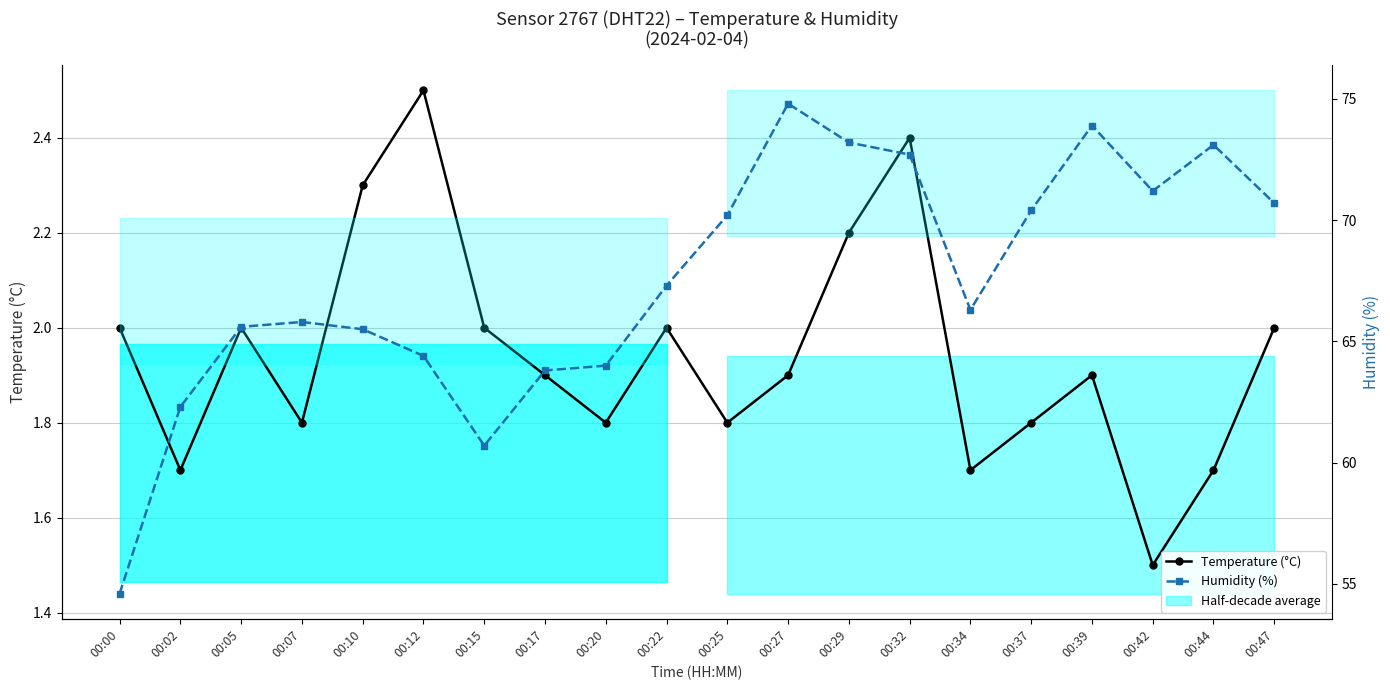

At which category is the sum across all series the highest?

00:27